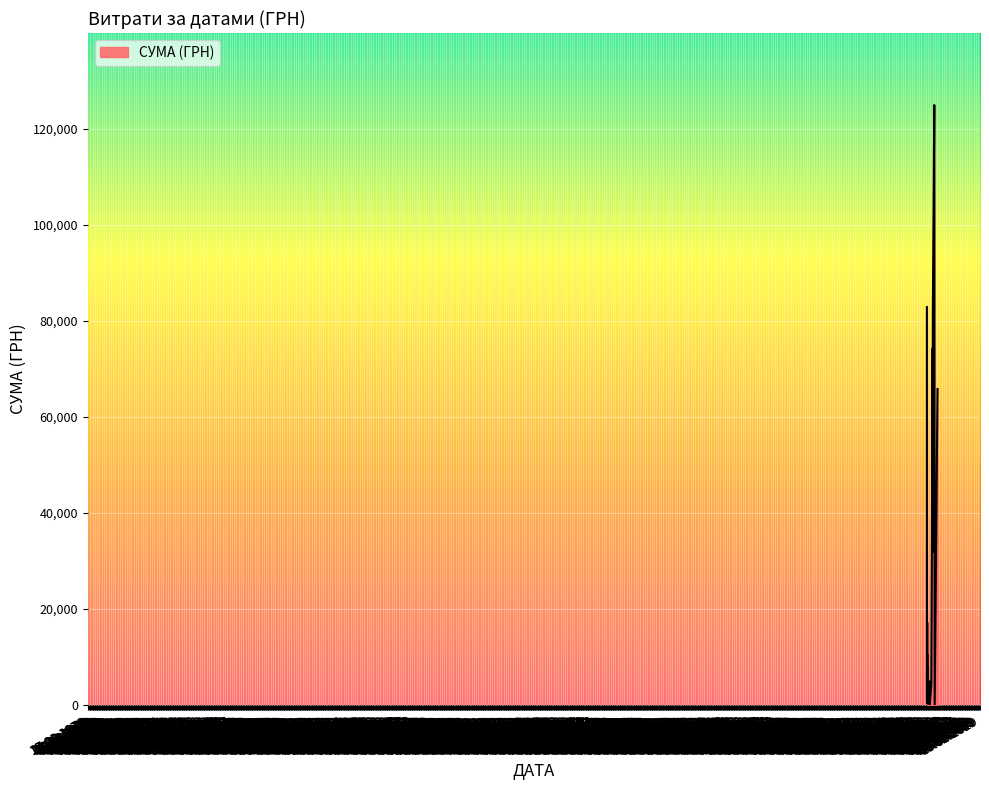

What is the sum of all values?

557632.5